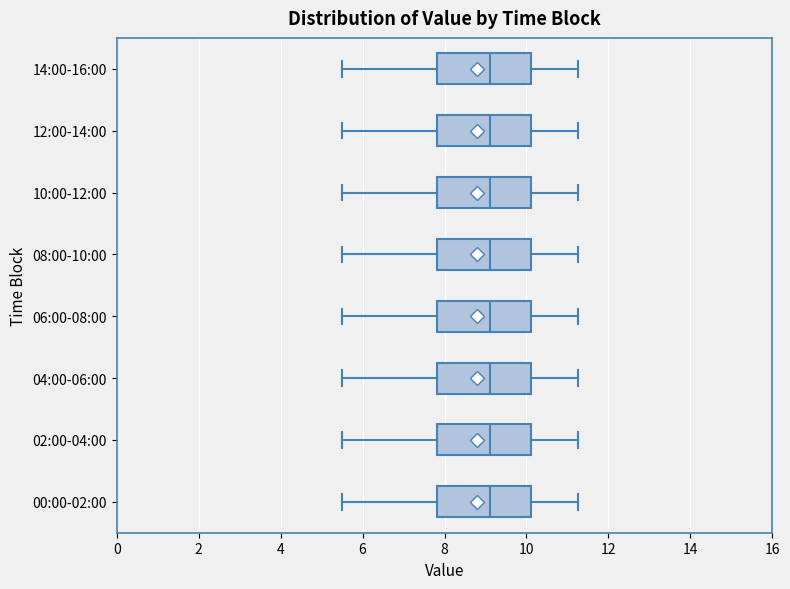

Reading bottom to top, read every box against the x-axis: the position of its median line, the range the box covers, and the ends of its whiskers. The values are not printed on the chart, so give them approximately, as read against the axis.

00:00-02:00: median 9.2, box 7.8 to 10.2, whiskers 5.6 to 11.2
02:00-04:00: median 9.2, box 7.8 to 10.2, whiskers 5.6 to 11.2
04:00-06:00: median 9.2, box 7.8 to 10.2, whiskers 5.6 to 11.2
06:00-08:00: median 9.2, box 7.8 to 10.2, whiskers 5.6 to 11.2
08:00-10:00: median 9.2, box 7.8 to 10.2, whiskers 5.6 to 11.2
10:00-12:00: median 9.2, box 7.8 to 10.2, whiskers 5.6 to 11.2
12:00-14:00: median 9.2, box 7.8 to 10.2, whiskers 5.6 to 11.2
14:00-16:00: median 9.2, box 7.8 to 10.2, whiskers 5.6 to 11.2